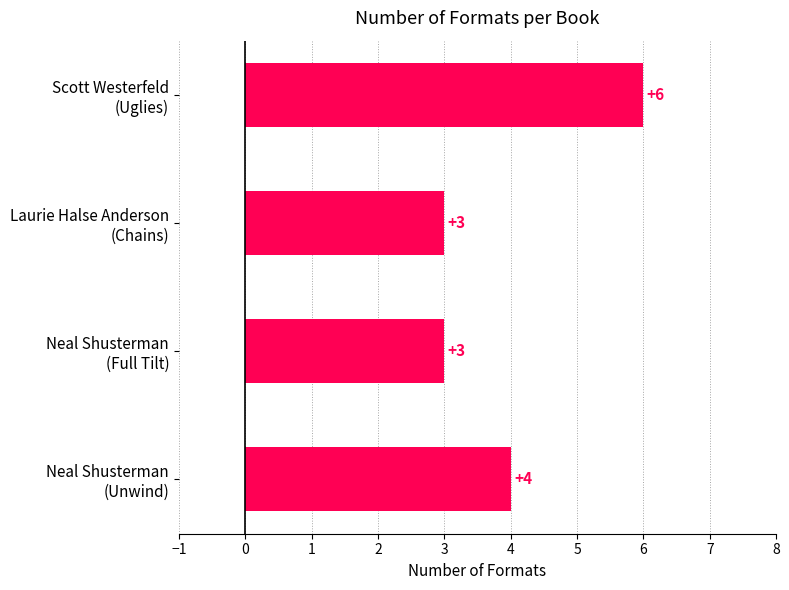

What is the value of the 1st bar from the top?

6